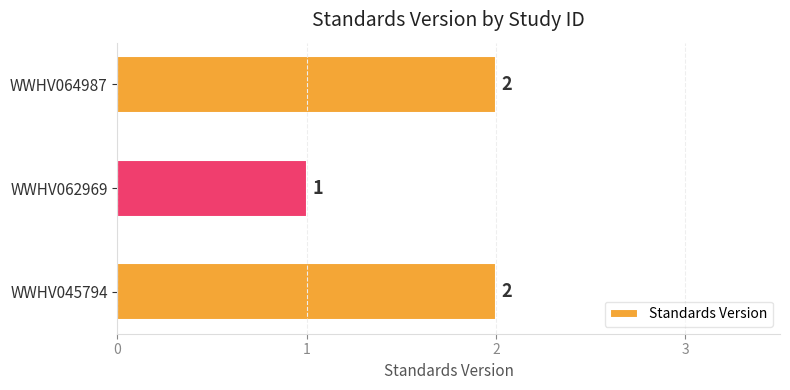

True or false: the data shows 3 at WWHV045794.

False